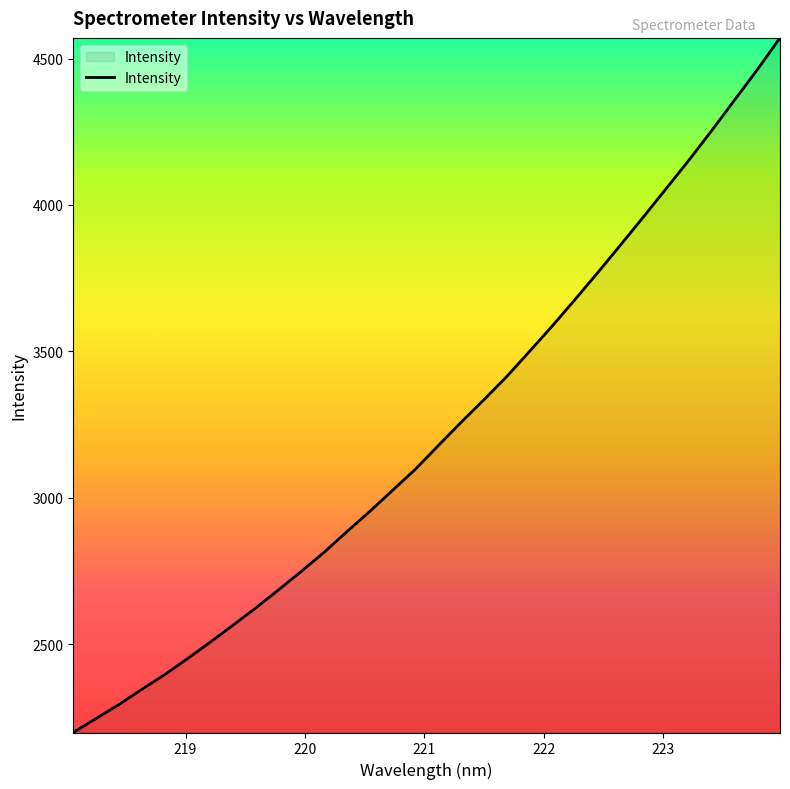

What is the greatest value displayed?

4570.6